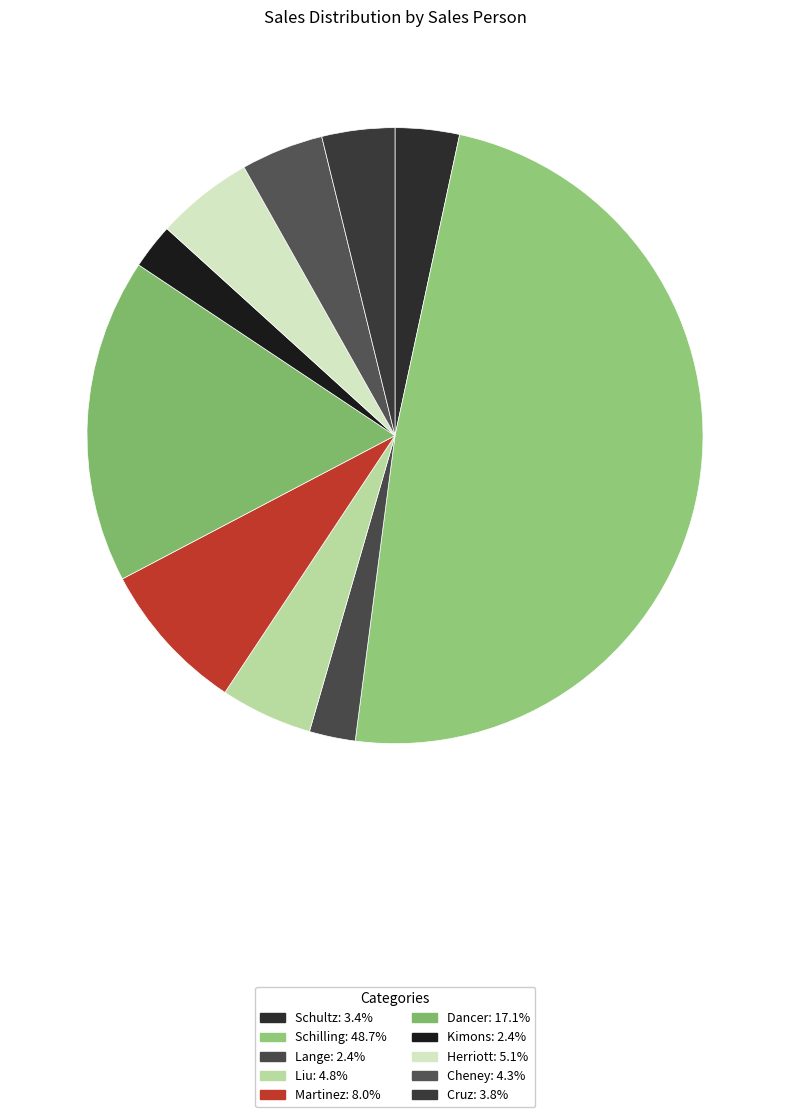

To the nearest percent, what portion does Liu represent?

5%